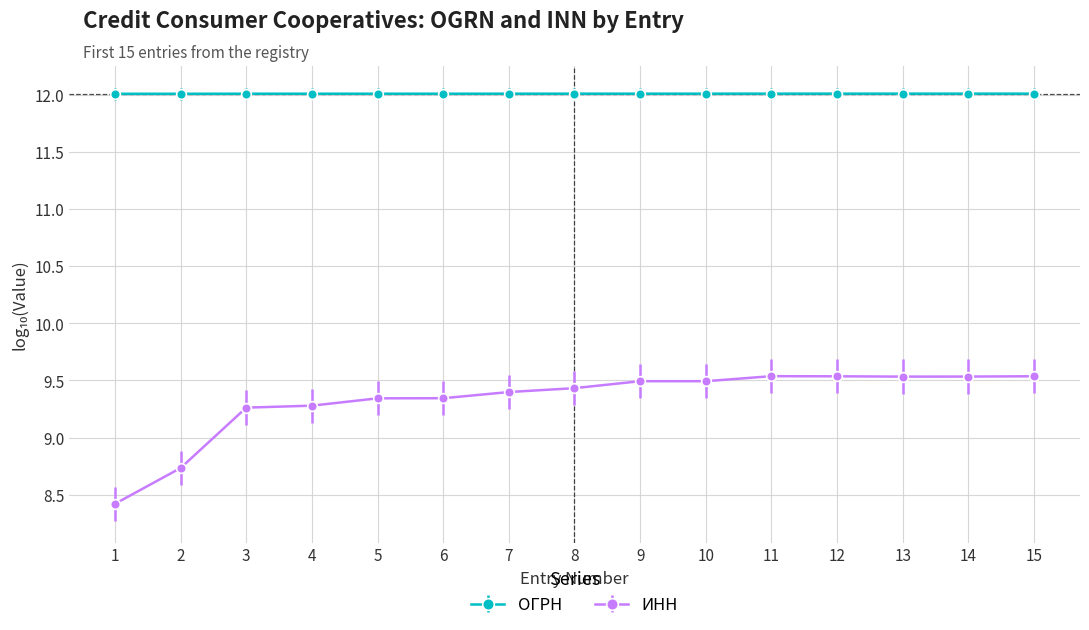

True or false: ИНН has more than 1 points higher than both neighbors.

True